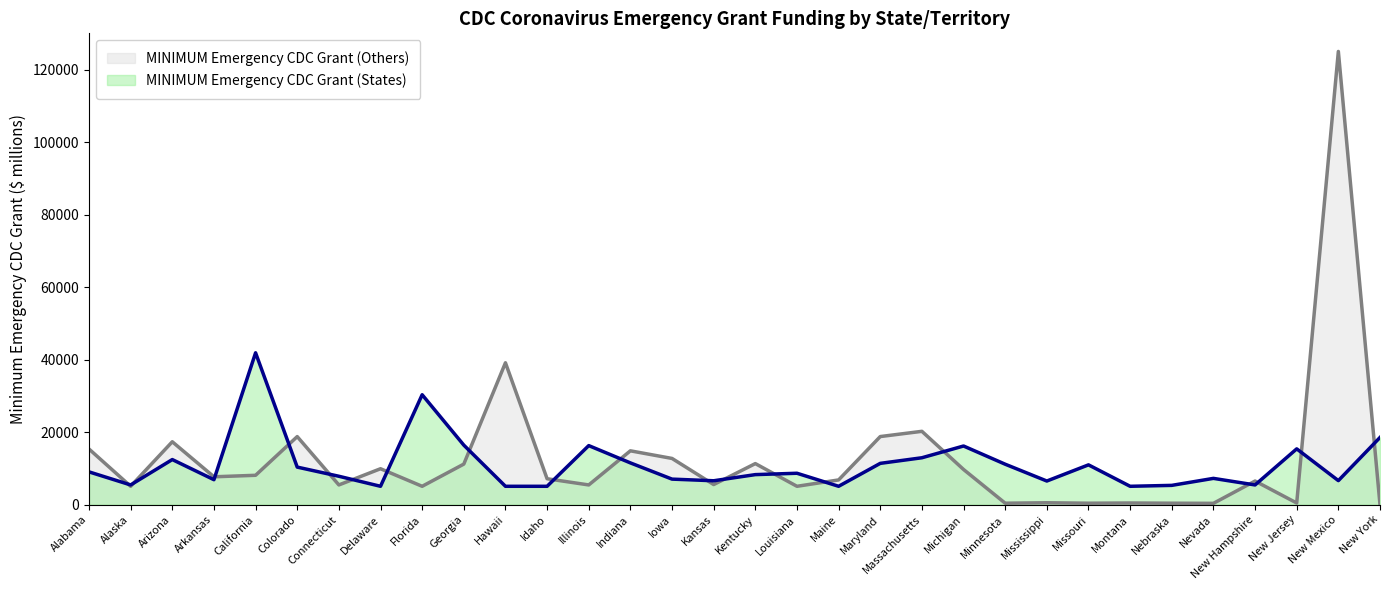

How many values in MINIMUM Emergency CDC Grant (Others) are above zero?

31